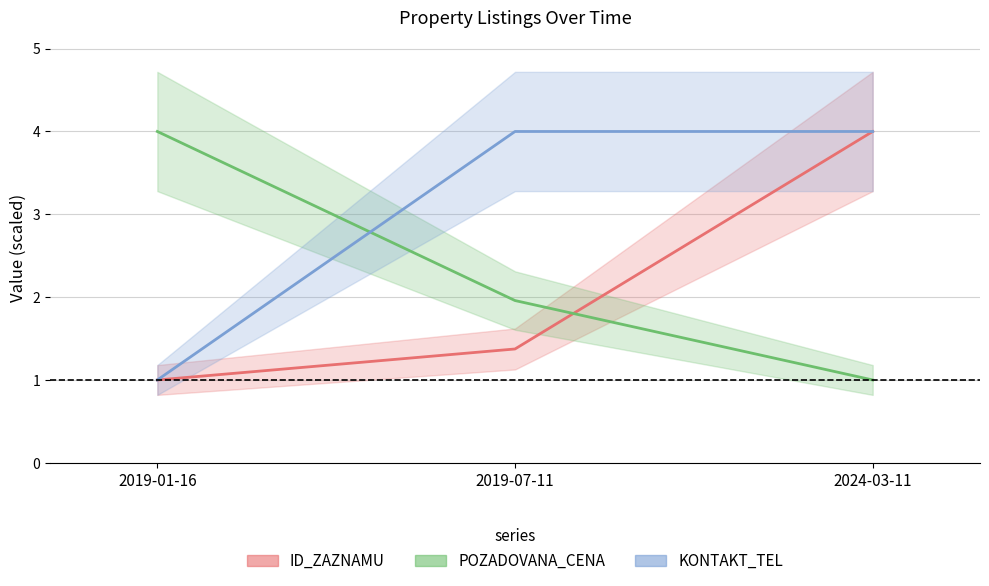

At which label does POZADOVANA_CENA reach its peak?

2019-01-16